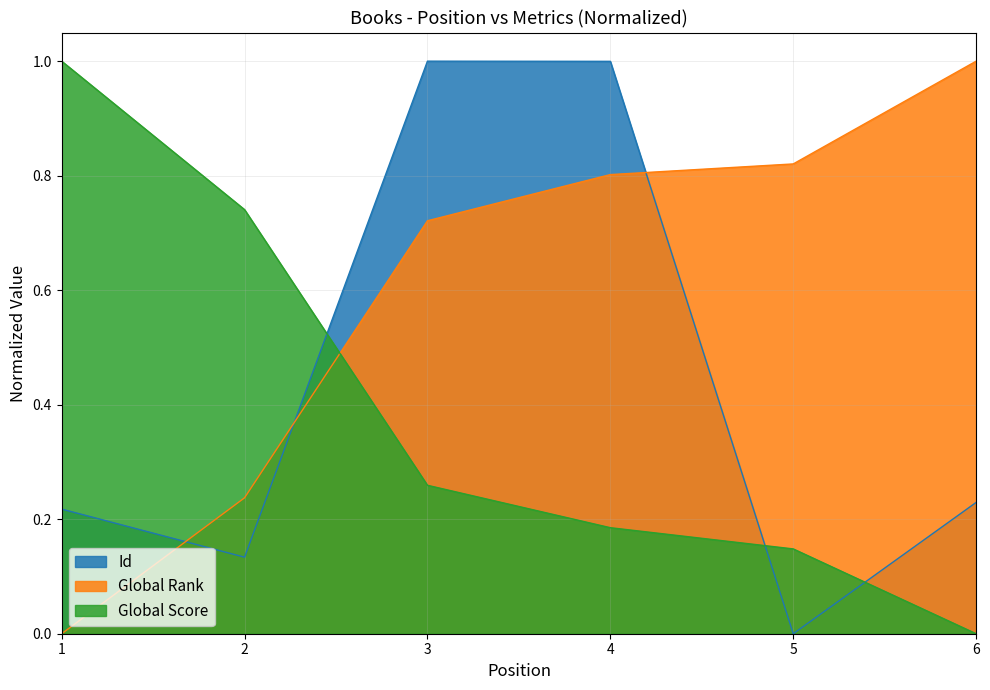

Count the Global Rank values in the range 0 to 1.

6